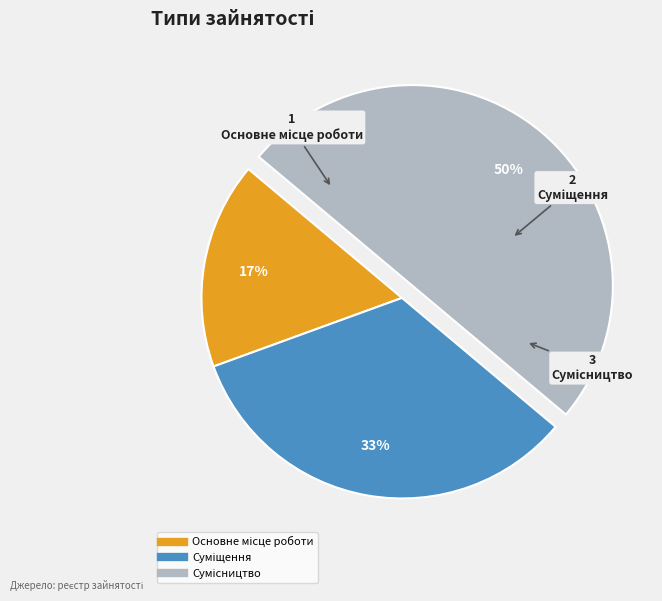

To the nearest percent, what is the difference between the largest and smallest slice percentages?

33%